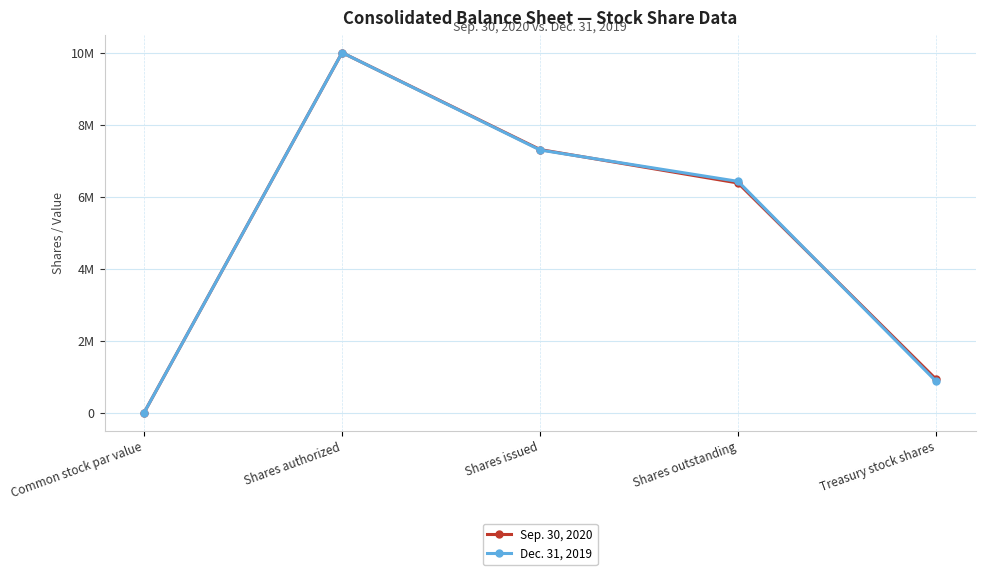

What are all the series names shown in the legend?

Sep. 30, 2020, Dec. 31, 2019